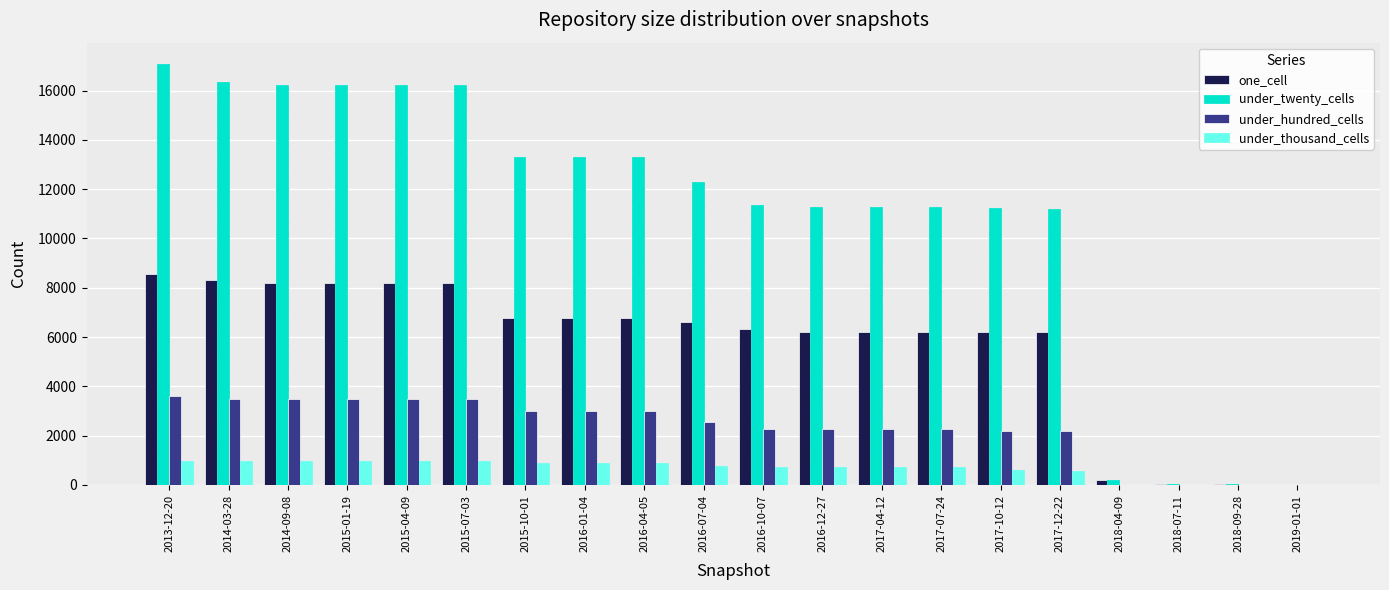

The value of under_twenty_cells at 2013-12-20 is 17092. True or false?

True